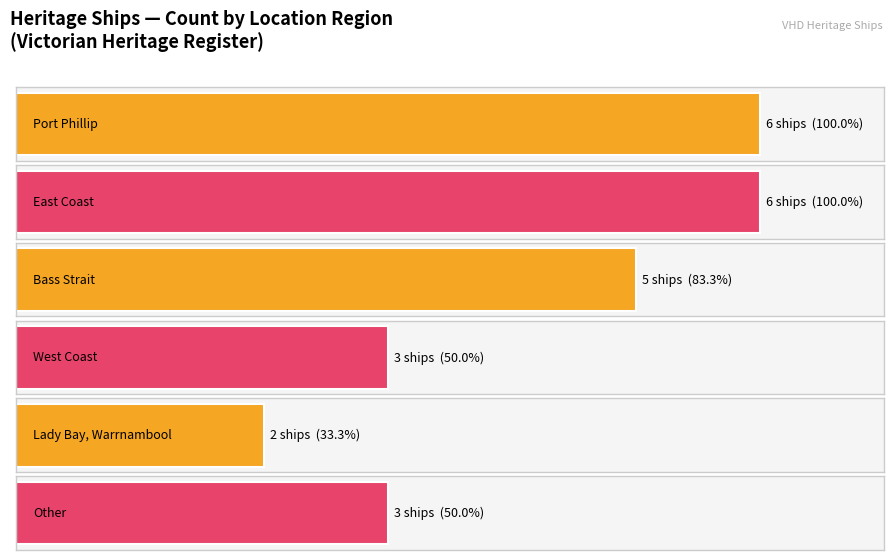

Where is the data nearest to the value 4?

Bass Strait